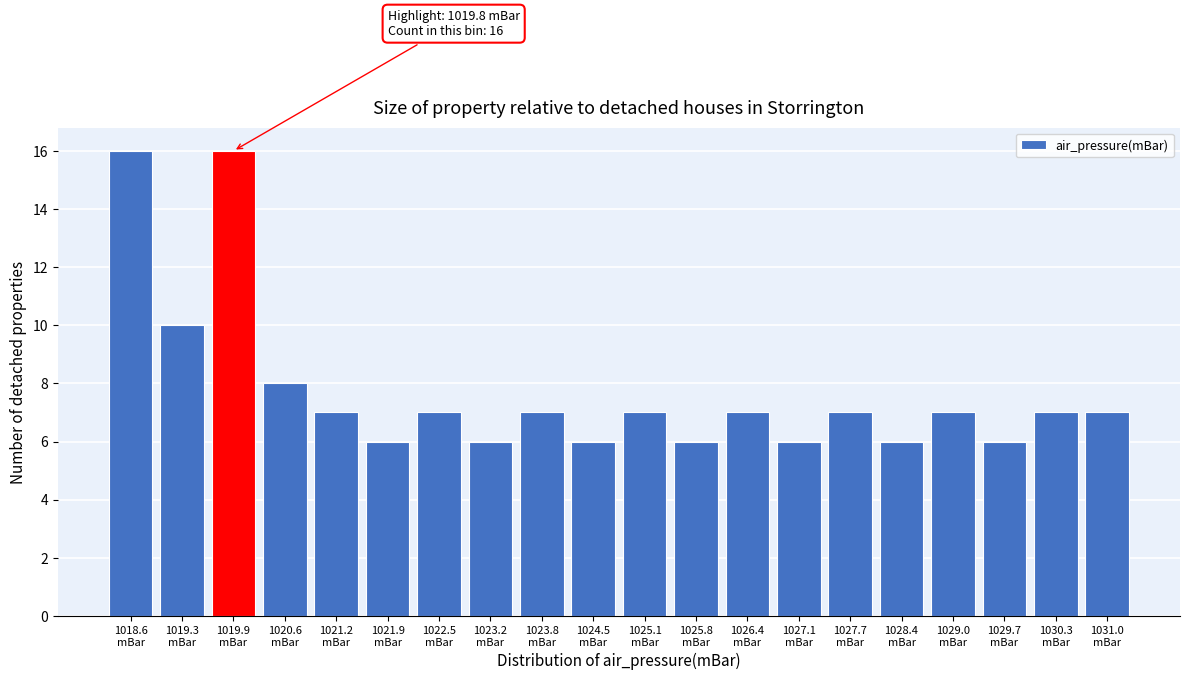

Reading right to left, transcribe all the data shown in this chart.

7	7	6	7	6	7	6	7	6	7	6	7	6	7	6	7	8	16	10	16